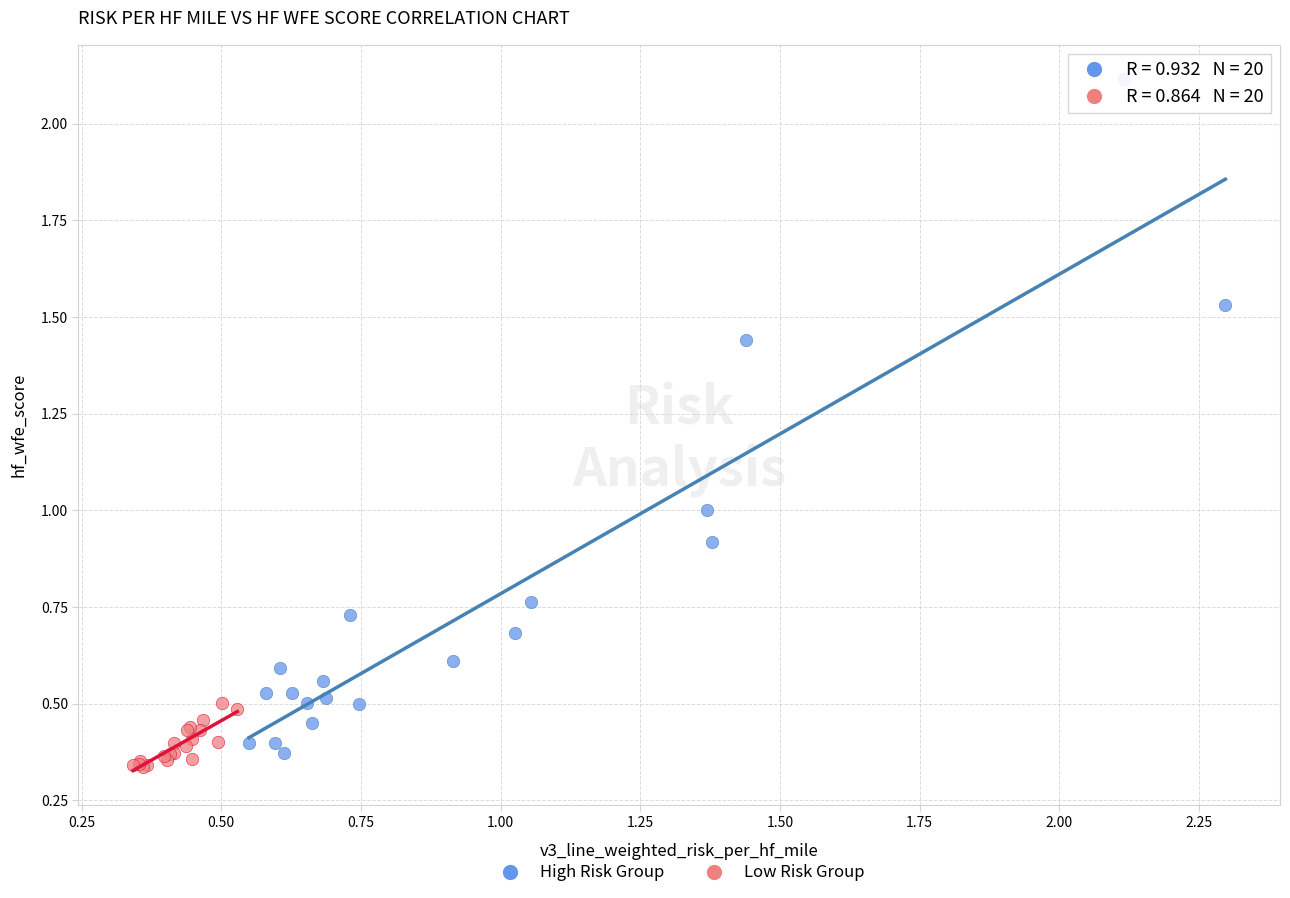

Which series contains the highest Y value?

High Risk Group